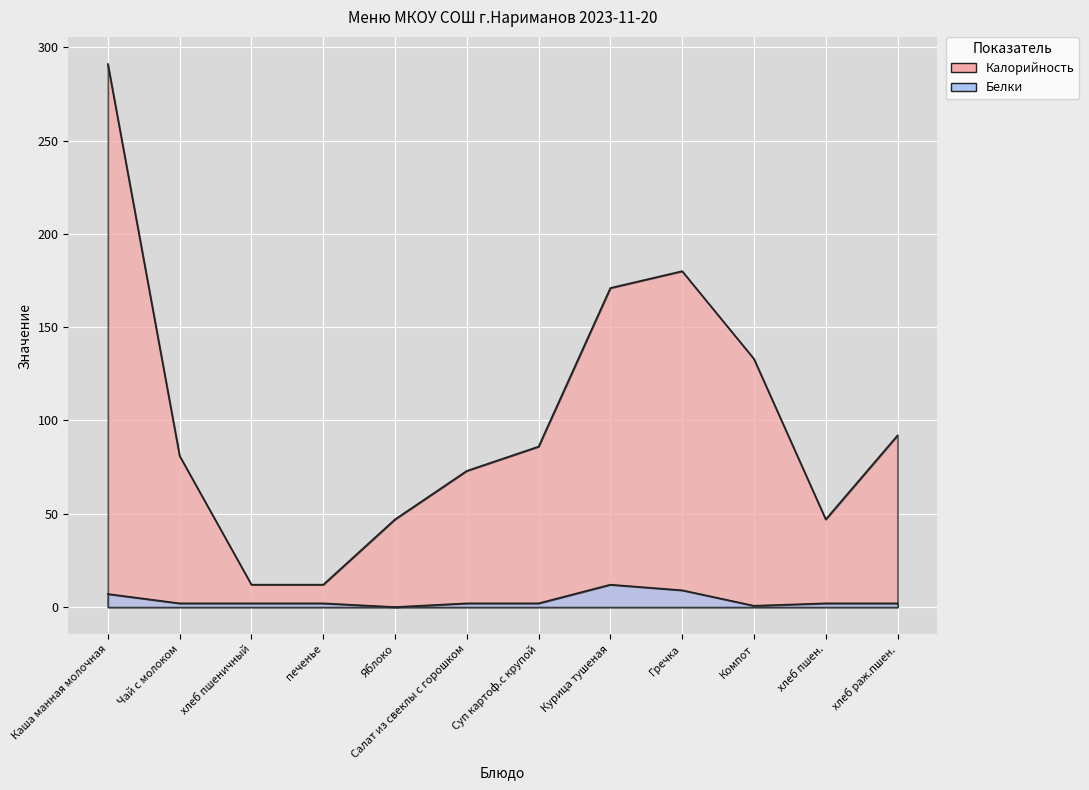

At which category does Белки reach its first local peak?

Курица тушеная